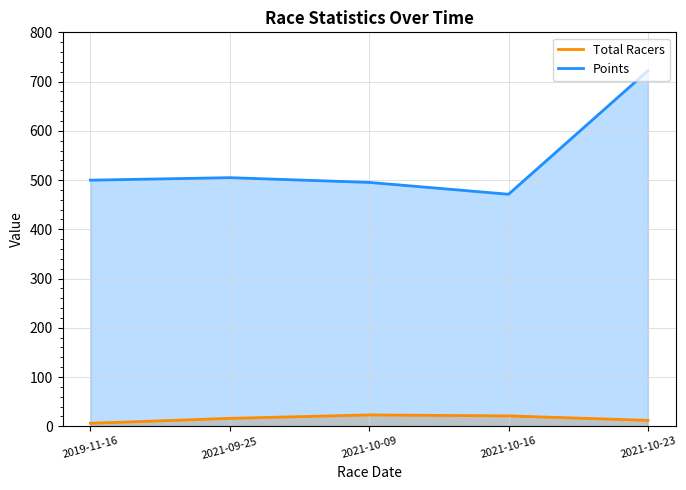

Between 2021-09-25 and 2021-10-16, which series saw the biggest shift?

Points